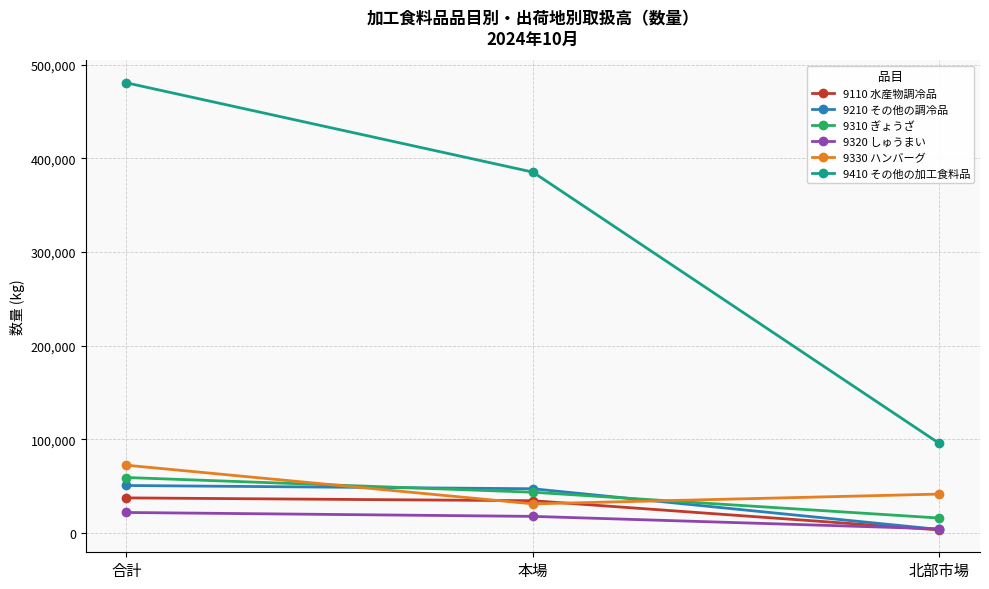

What is the smallest value displayed?

3026